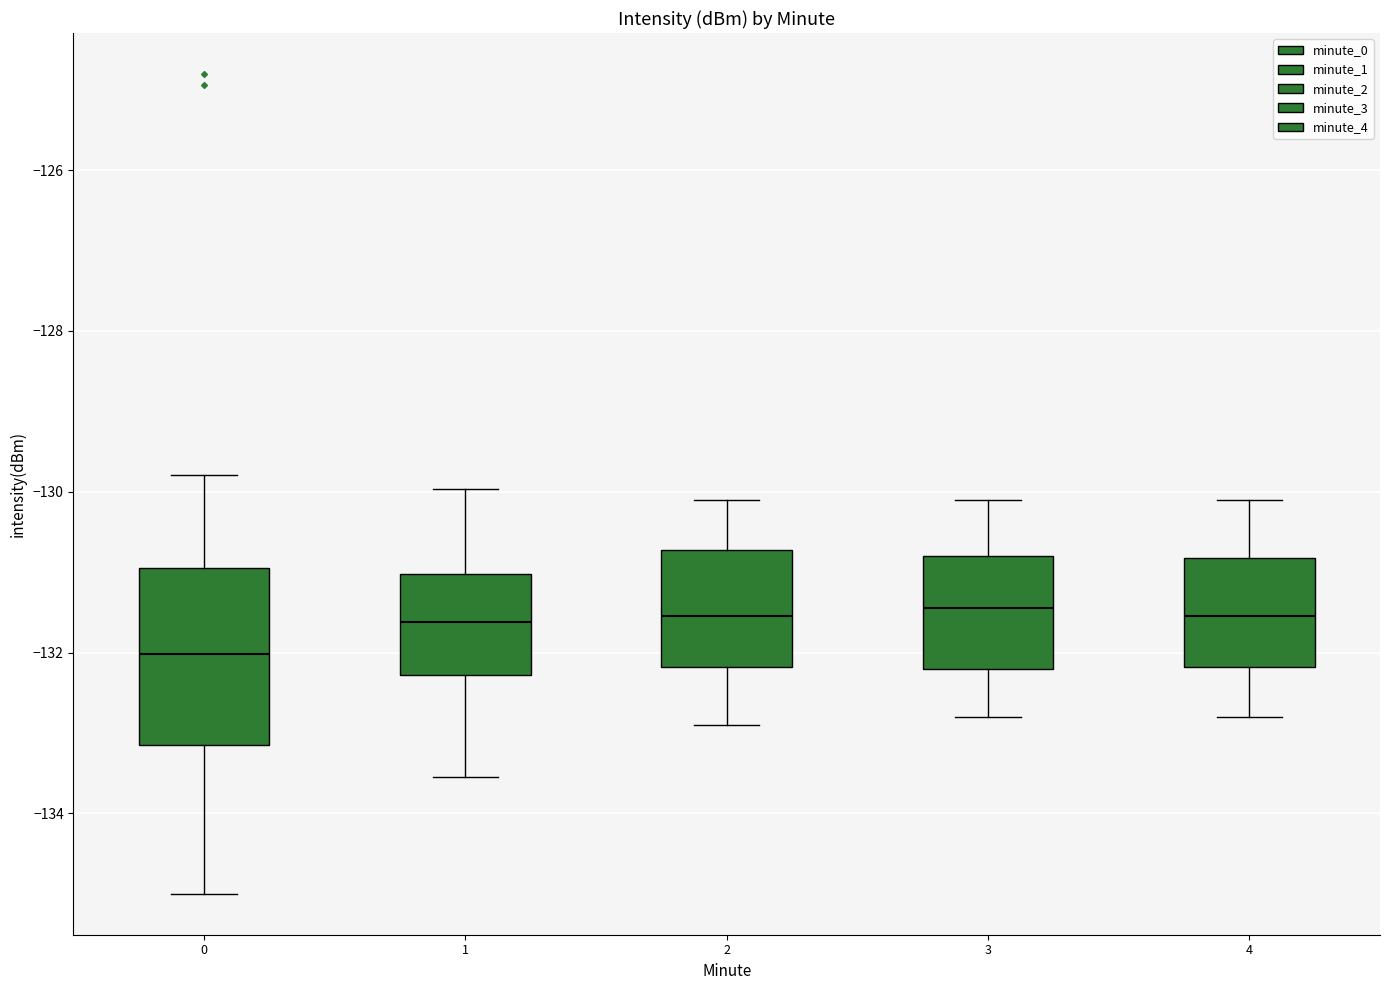

Reading left to right, read every box against the y-axis: the position of its median line, the range the box covers, and the ends of its whiskers. The values are not printed on the chart, so give them approximately, as read against the axis.

0: median -132.0, box -133.2 to -131.0, whiskers -135.0 to -129.8
1: median -131.6, box -132.2 to -131.0, whiskers -133.6 to -130.0
2: median -131.6, box -132.2 to -130.8, whiskers -132.8 to -130.0
3: median -131.4, box -132.2 to -130.8, whiskers -132.8 to -130.0
4: median -131.6, box -132.2 to -130.8, whiskers -132.8 to -130.0